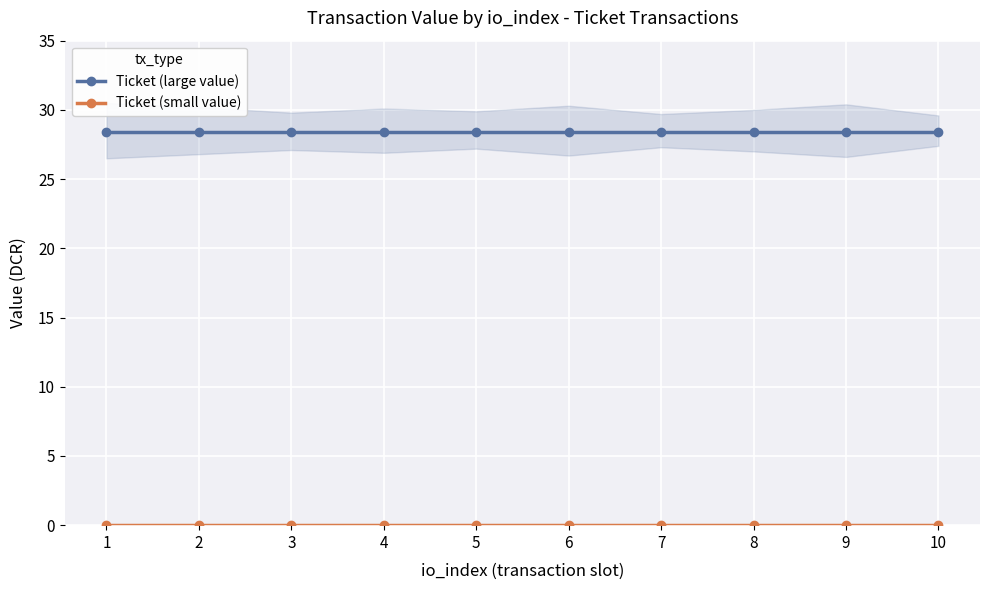

Rank the series by their average value, from lowest to highest.

Ticket (small value), Ticket (large value)